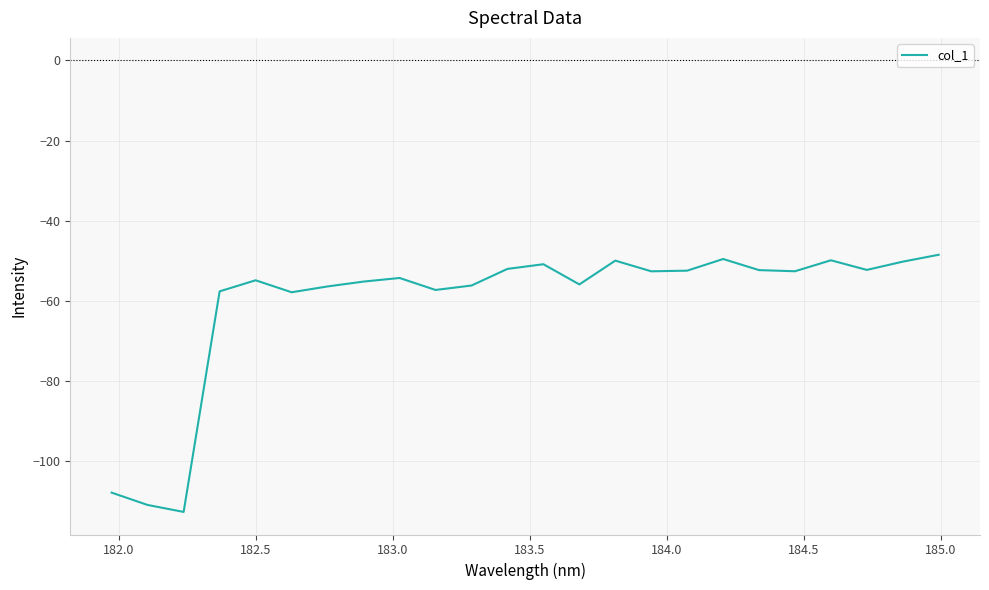

What is the maximum value shown in the chart?

-48.5